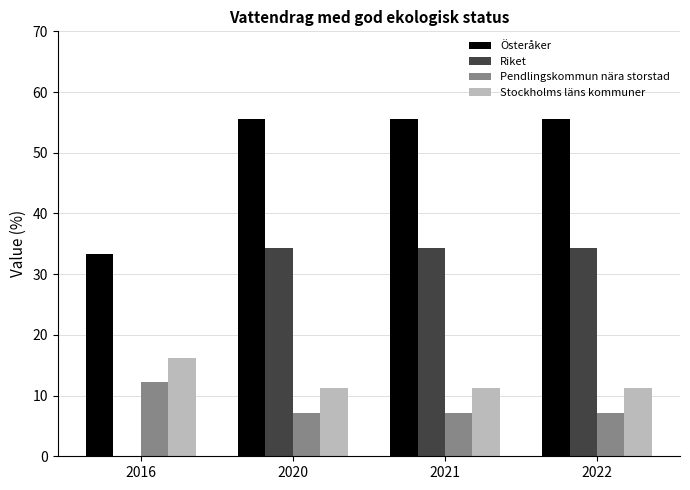

What is the total value across all series at 2021?

108.3